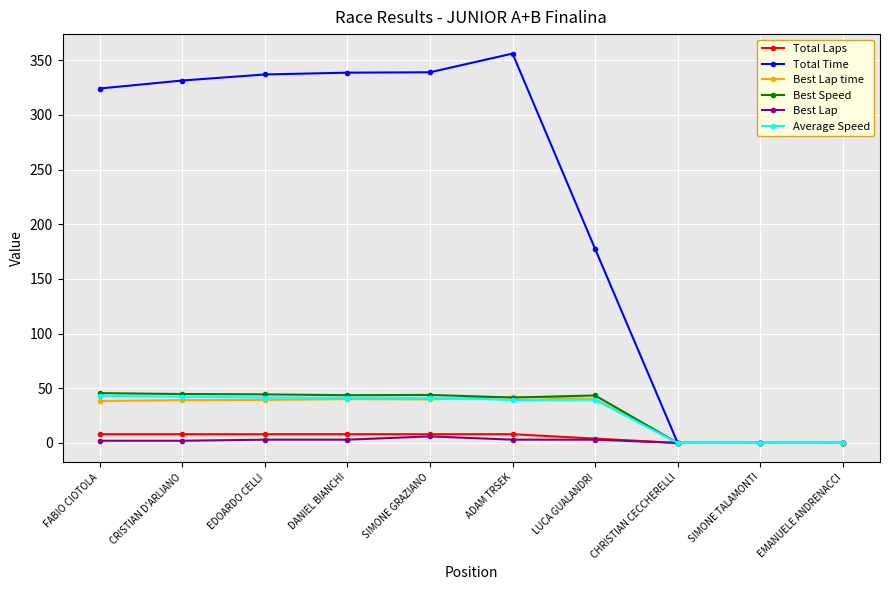

What is the label of the 5th point from the right?

ADAM TRSEK